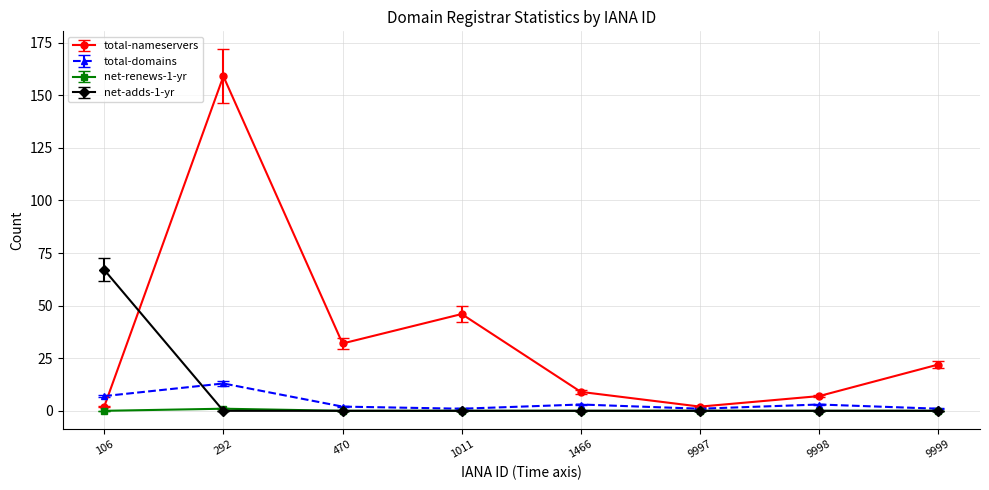

At which label does total-nameservers first exceed 22?

292